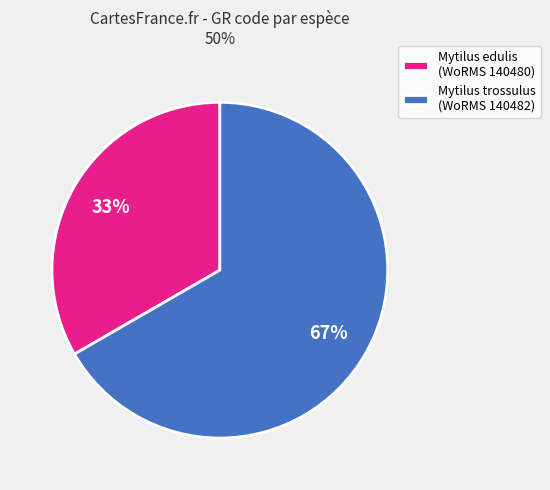

Which category has the smallest portion of the pie?

Mytilus edulis (WoRMS 140480)